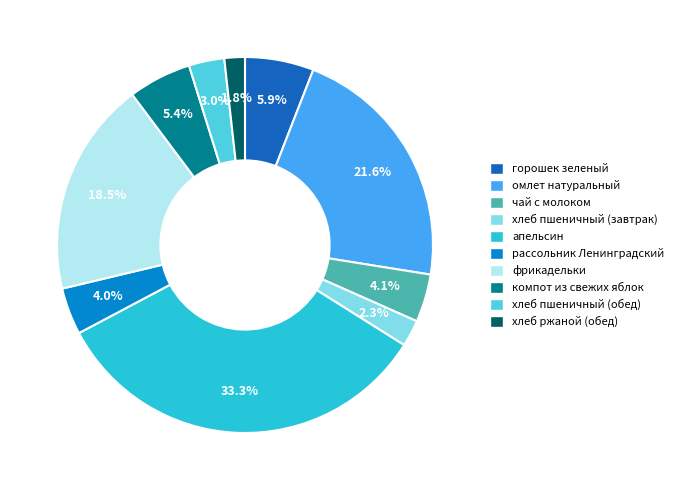

Which category has the smallest portion of the pie?

хлеб ржаной (обед)